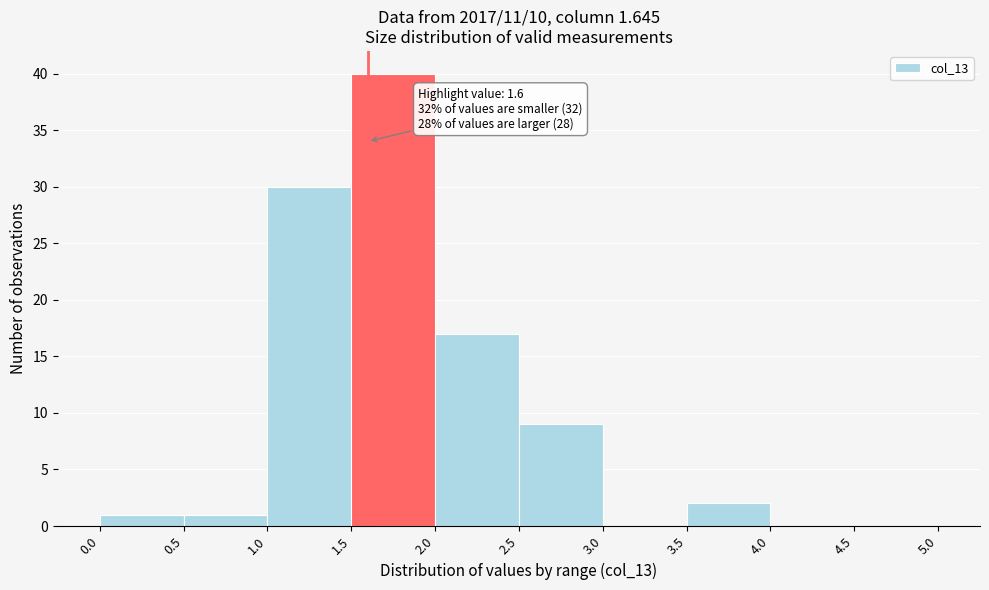

Over which range of the x-axis is the bar tallest?

1.5 to 2.0